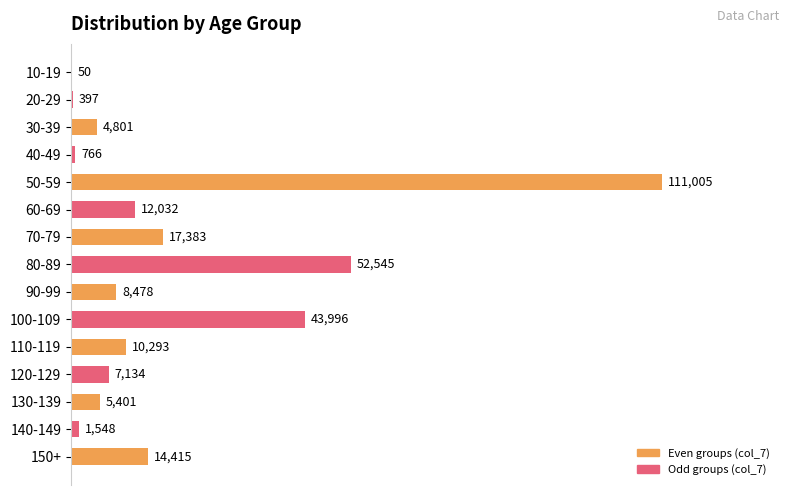

Where is the data nearest to the value 55527?

80-89